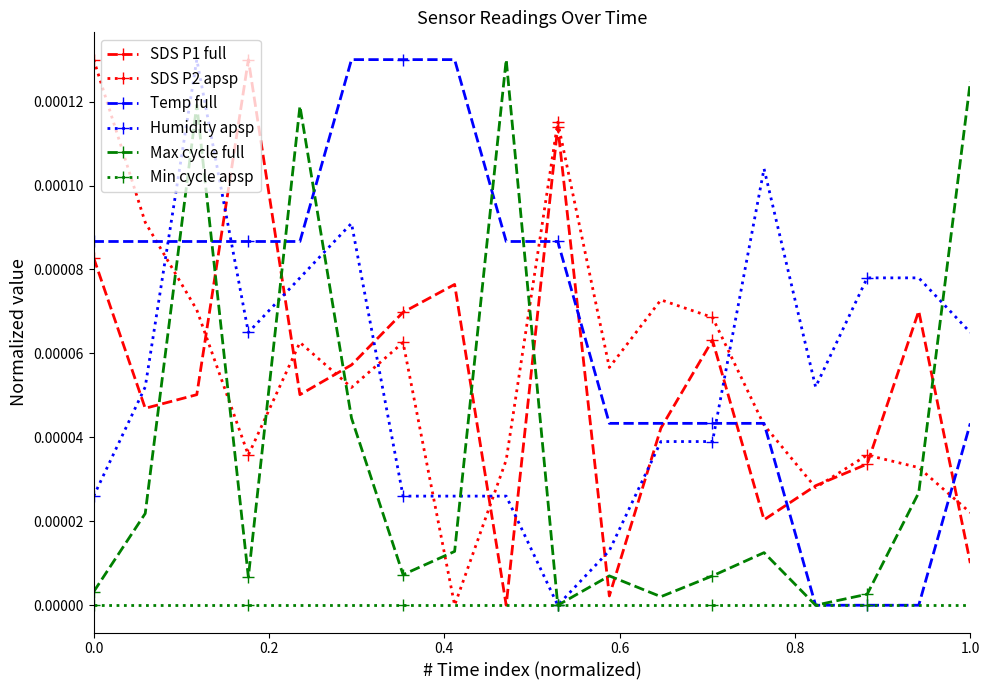

Which series has the largest total across all categories?

Temp full